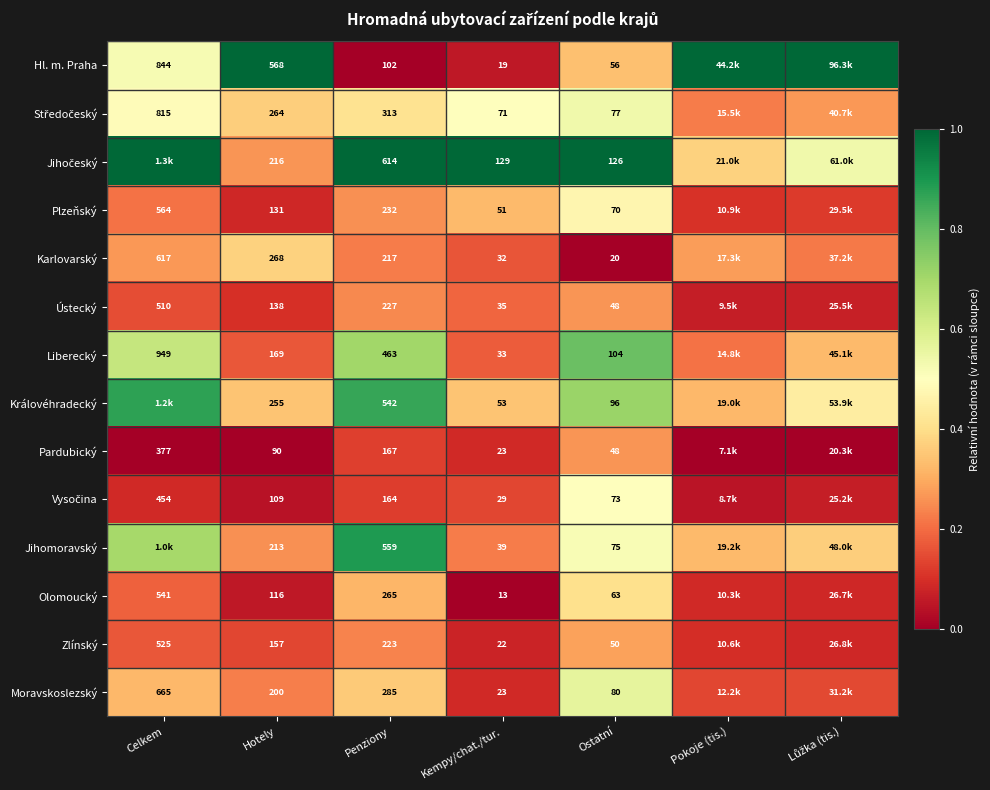

Between Hotely and Kempy/chat./tur., which series saw the biggest shift?

Hl. m. Praha